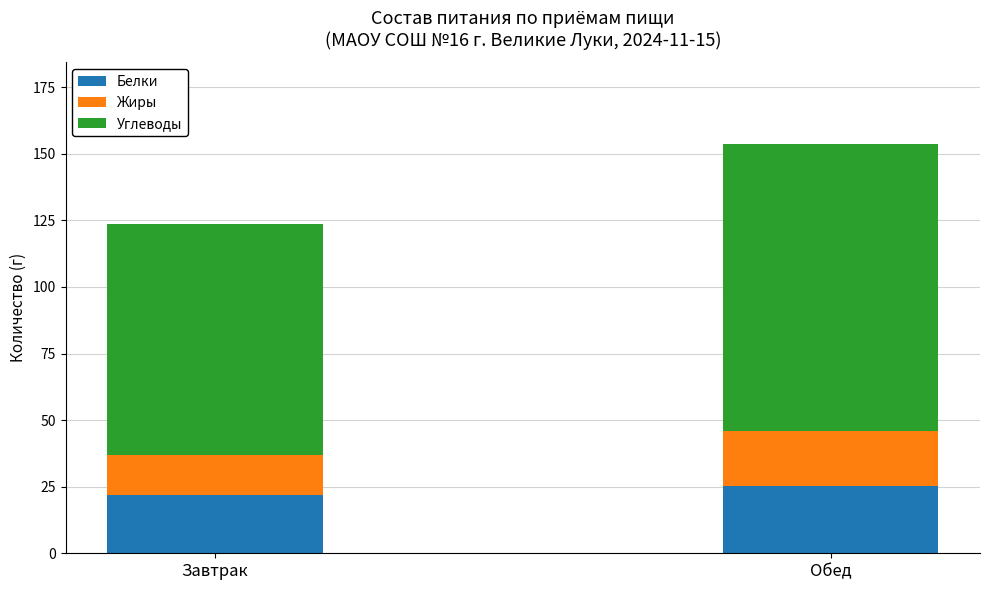

Count the number of categories in the chart.

2